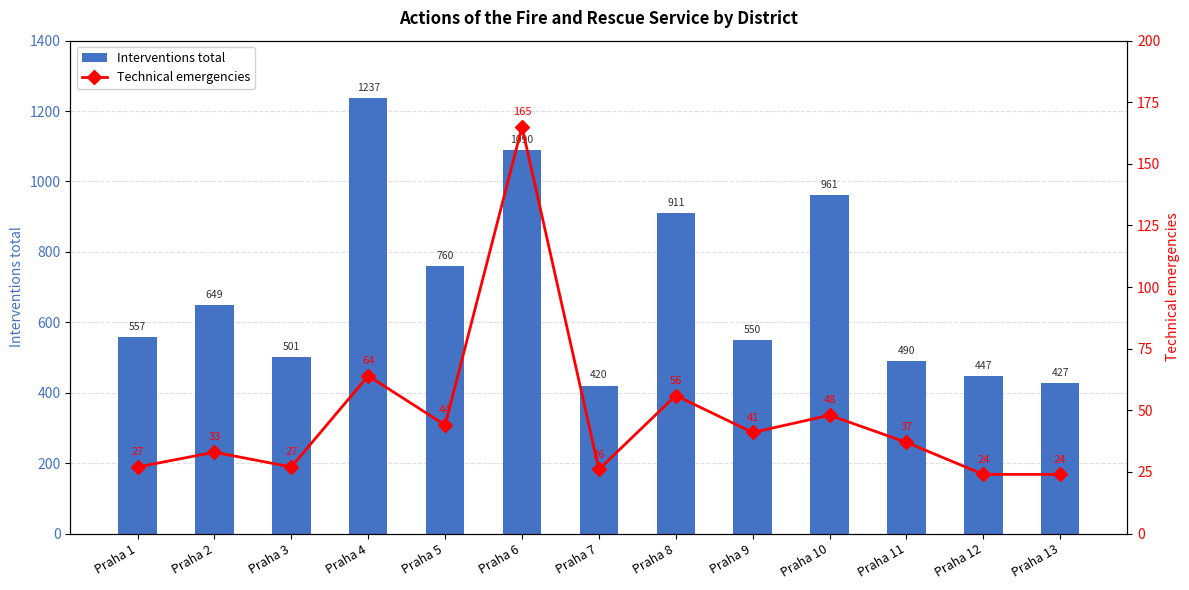

What is the maximum value shown in the chart?

1237